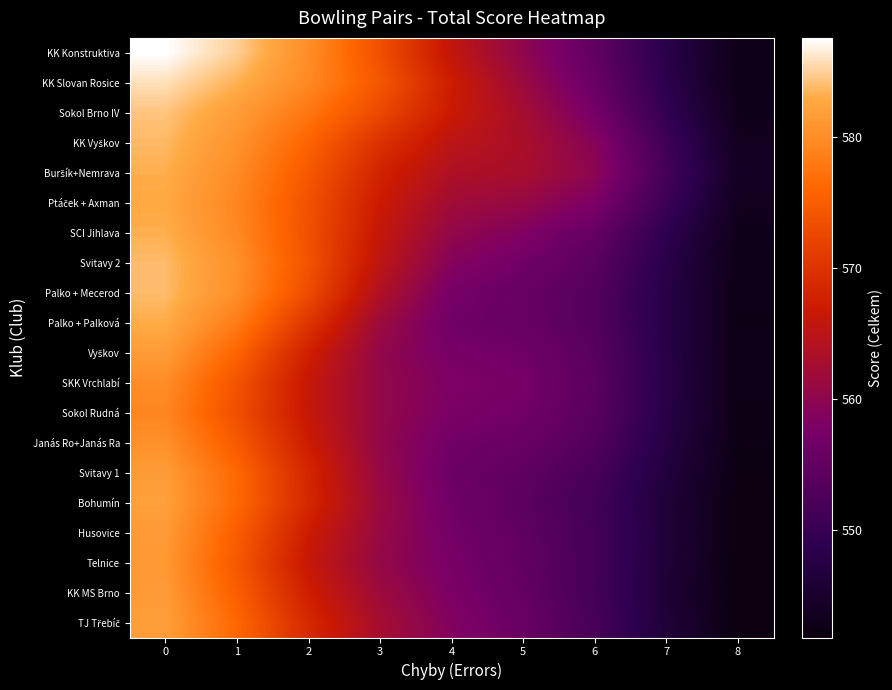

Which series changed the most between 0 and 6?

KK Konstruktiva